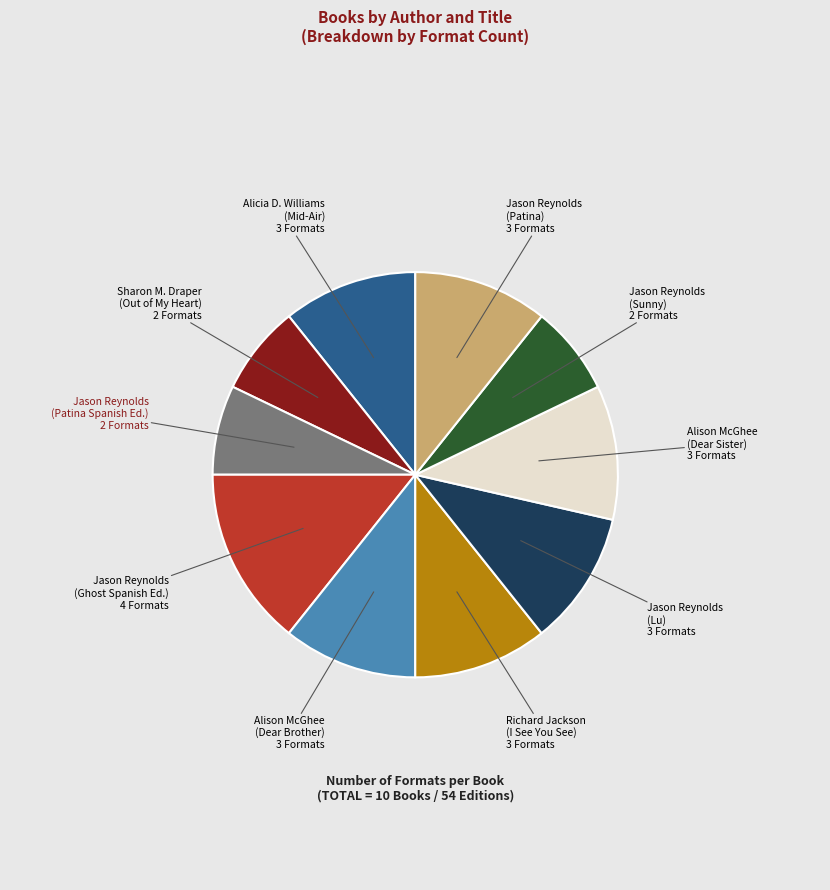

Is there a majority slice in this chart?

No